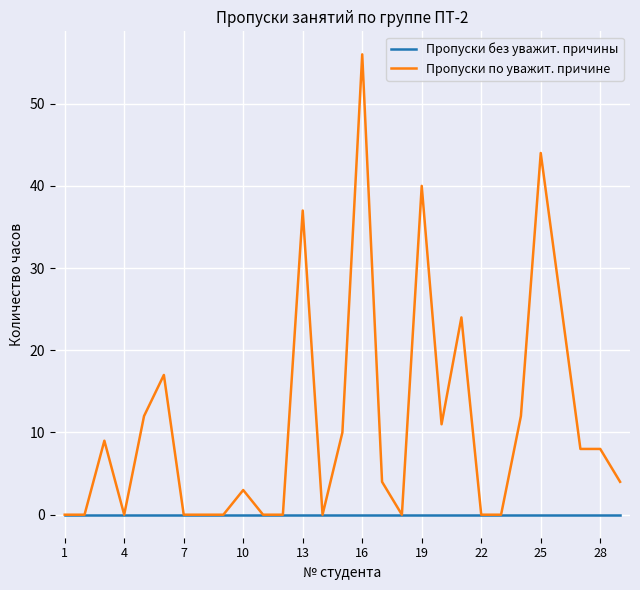

Which series has the widest spread of values?

Пропуски по уважит. причине